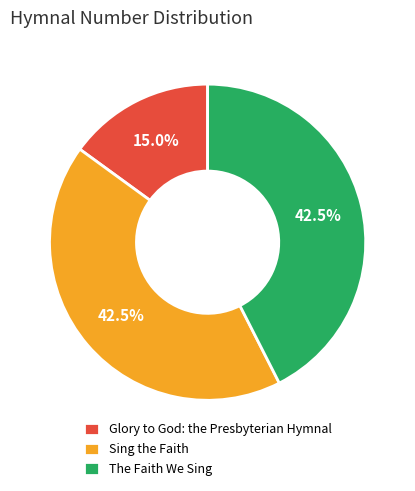

To the nearest percent, what percentage of the pie is Glory to God: the Presbyterian Hymnal?

15%